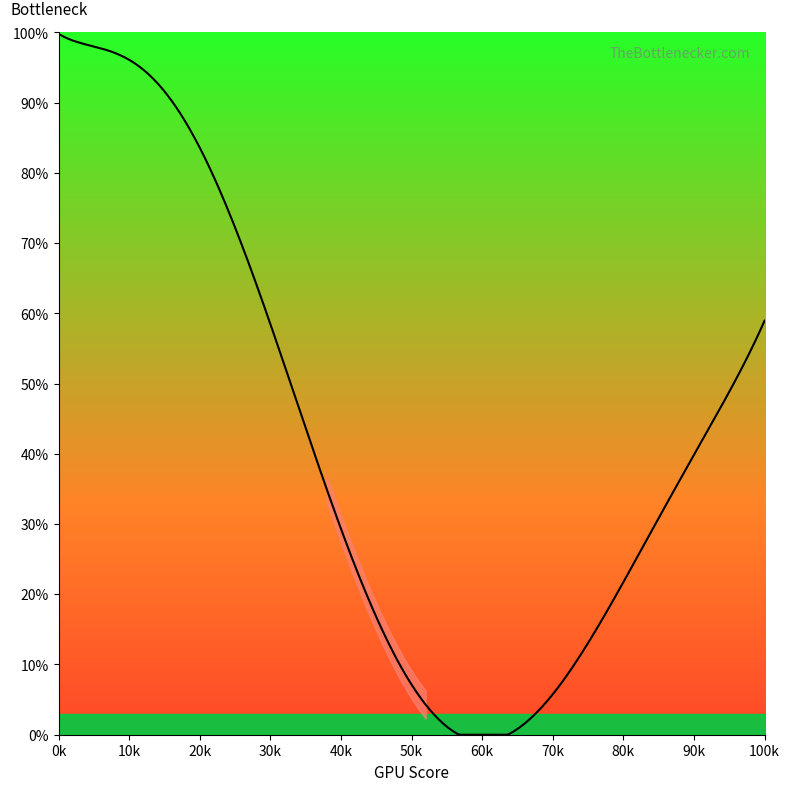

What is the maximum value shown in the chart?

99.8